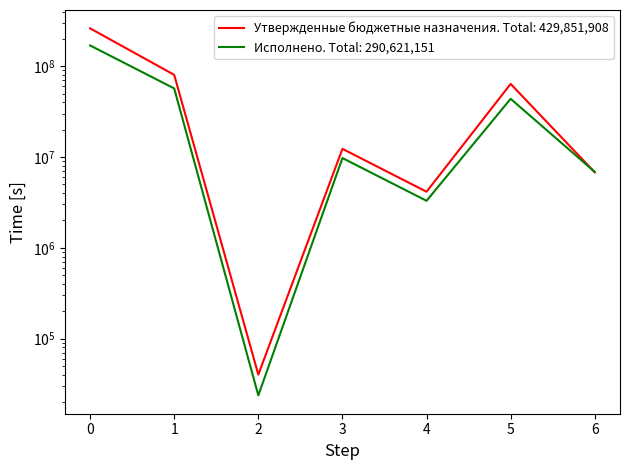

The Исполнено series shows 9007646.6 at 5. True or false?

False